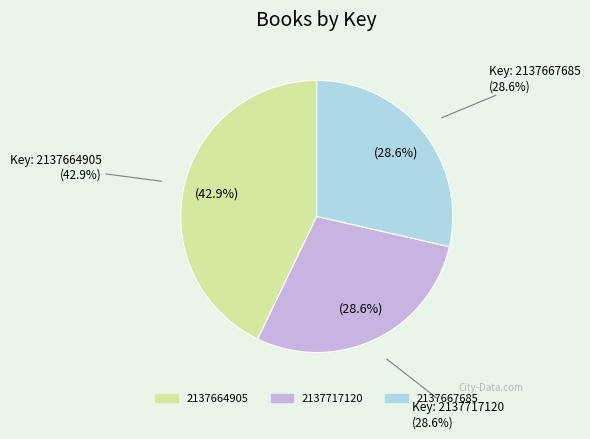

Rank the categories by value from highest to lowest.

2137664905, 2137717120, 2137667685